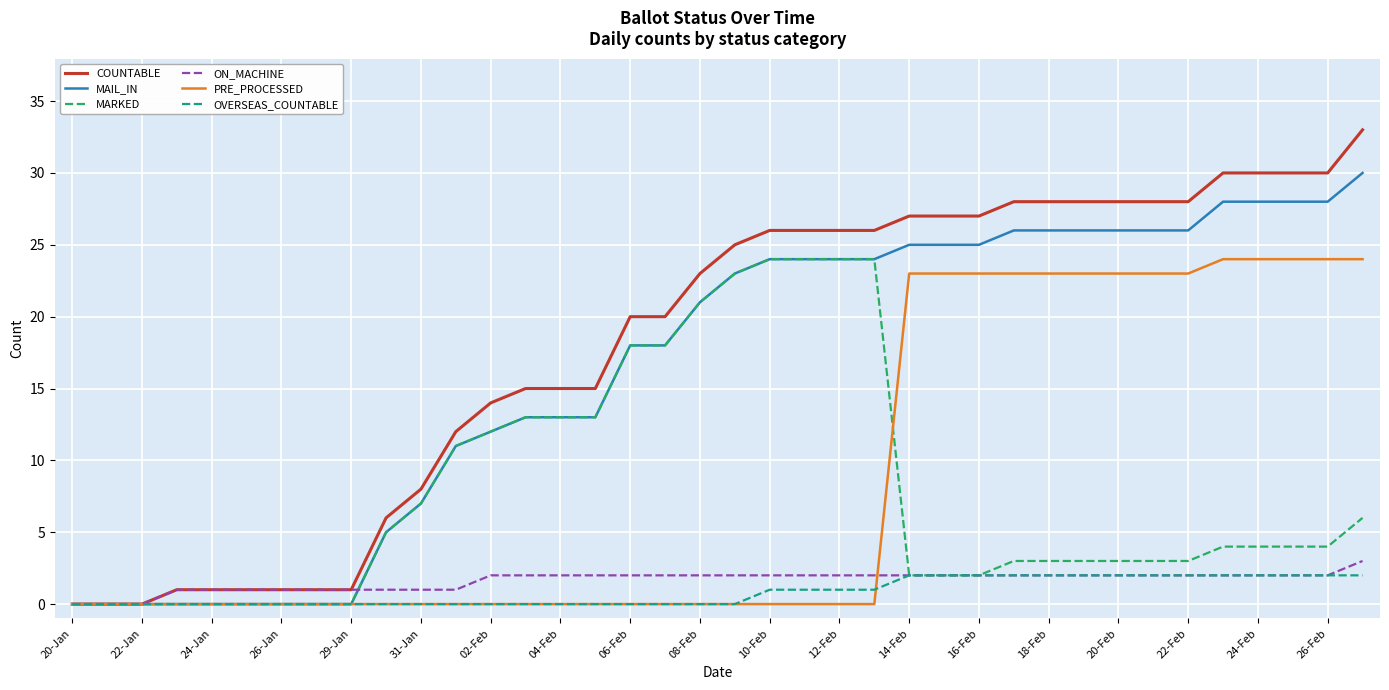

What is the maximum value shown in the chart?

33